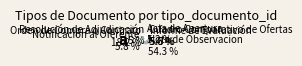

True or false: Cuadro Comparativo de Ofertas accounts for 1% of the total.

False